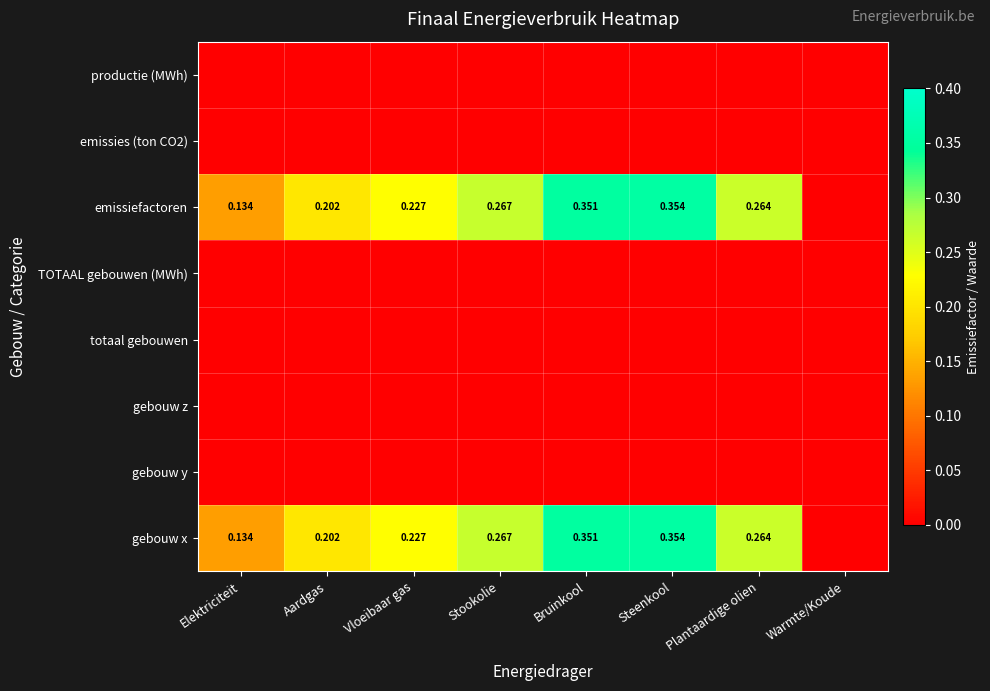

Which label corresponds to the largest value in the chart?

Steenkool